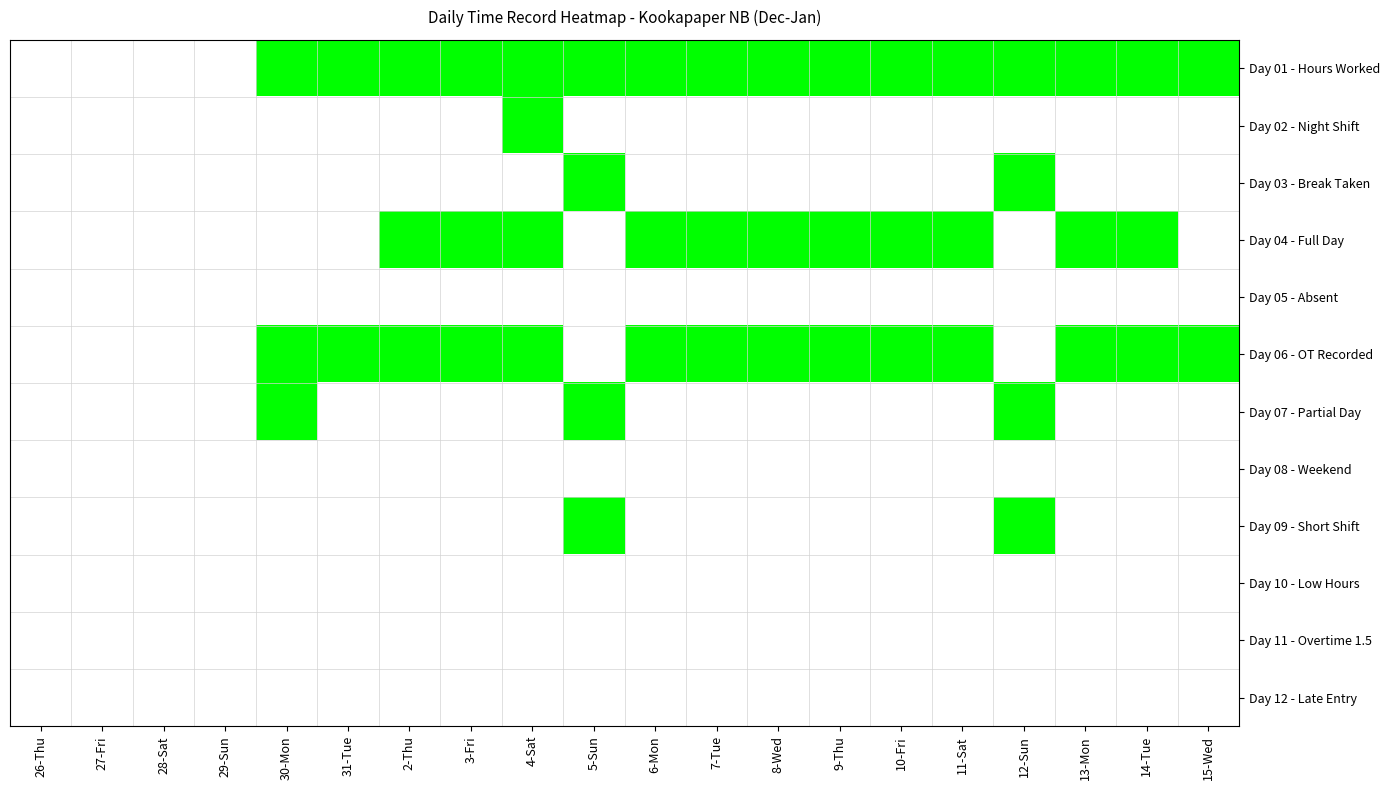

List the series in order of their peak value, highest first.

Day 01 - Hours Worked, Day 02 - Night Shift, Day 03 - Break Taken, Day 04 - Full Day, Day 06 - OT Recorded, Day 07 - Partial Day, Day 09 - Short Shift, Day 05 - Absent, Day 08 - Weekend, Day 10 - Low Hours, Day 11 - Overtime 1.5, Day 12 - Late Entry